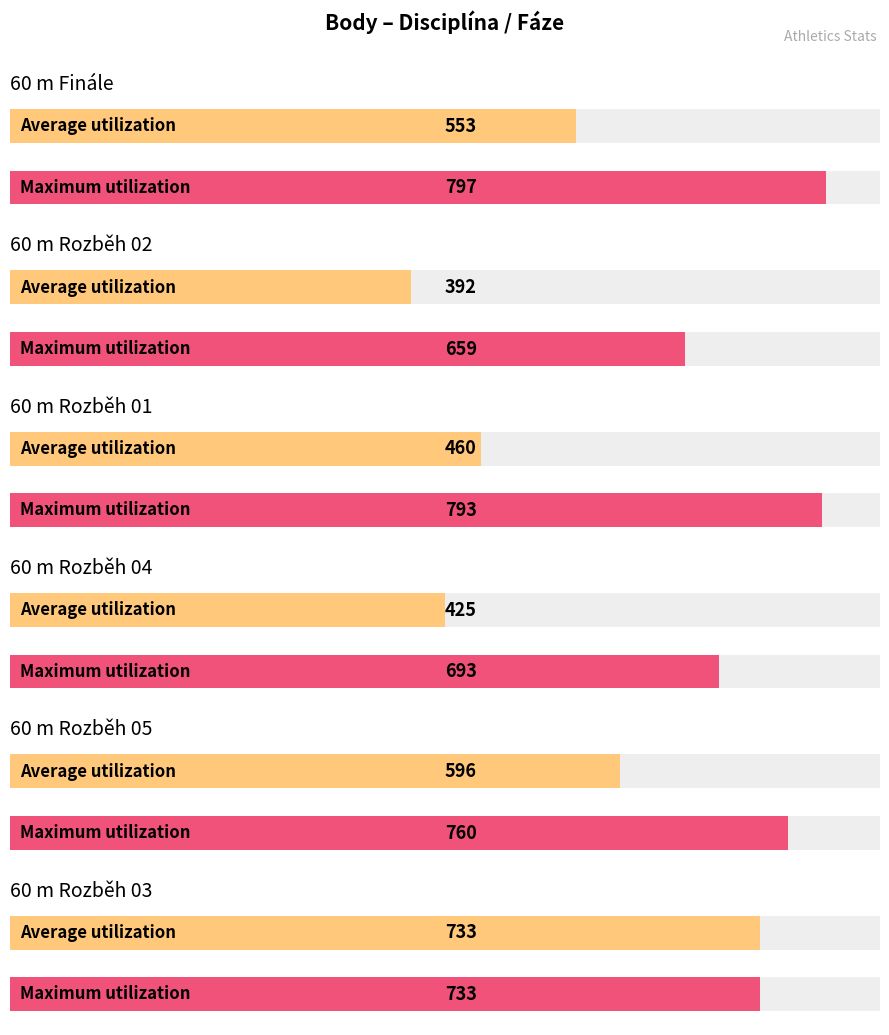

Which series changed the most between 60 m Rozběh 01 and 60 m Rozběh 05?

Average